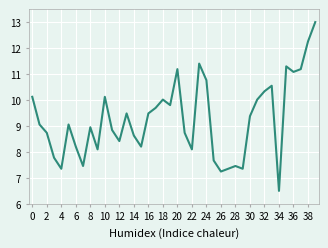

What is the greatest value displayed?

13.0